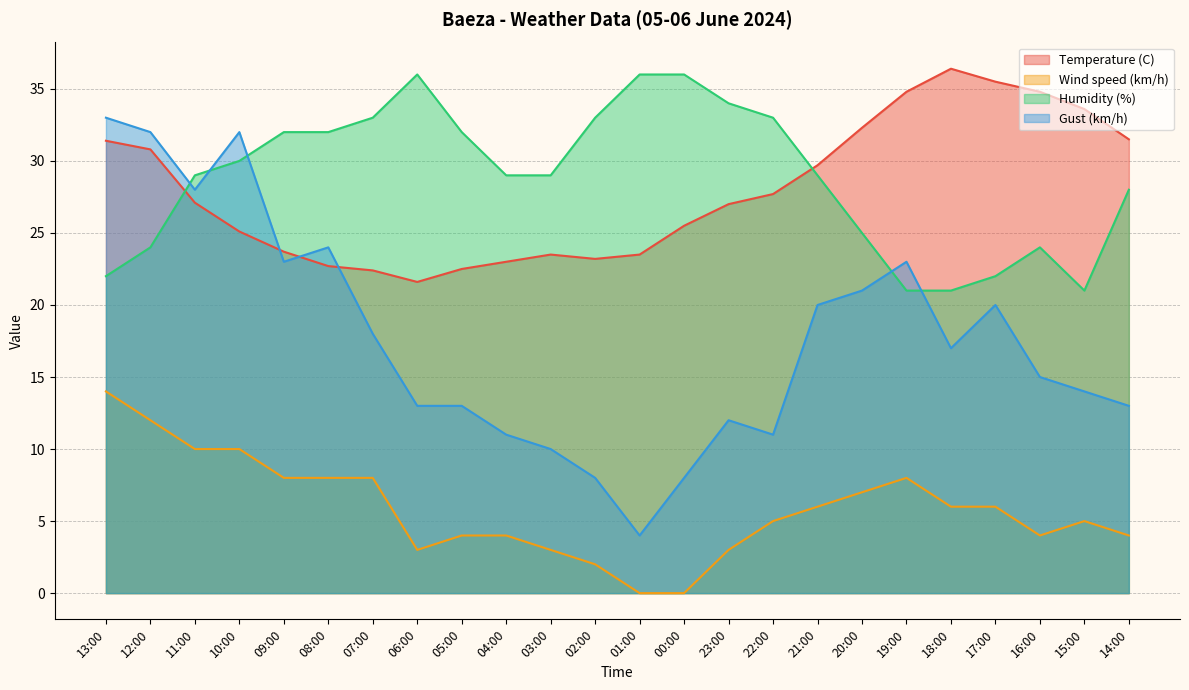

Reading left to right, what are all the values shown in this chart?

Temperature (C): 31.4	30.8	27.1	25.1	23.7	22.7	22.4	21.6	22.5	23.0	23.5	23.2	23.5	25.5	27.0	27.7	29.7	32.3	34.8	36.4	35.5	34.8	33.6	31.5
Wind speed (km/h): 14.0	12.0	10.0	10.0	8.0	8.0	8.0	3.0	4.0	4.0	3.0	2.0	0.0	0.0	3.0	5.0	6.0	7.0	8.0	6.0	6.0	4.0	5.0	4.0
Humidity (%): 22.0	24.0	29.0	30.0	32.0	32.0	33.0	36.0	32.0	29.0	29.0	33.0	36.0	36.0	34.0	33.0	29.0	25.0	21.0	21.0	22.0	24.0	21.0	28.0
Gust (km/h): 33.0	32.0	28.0	32.0	23.0	24.0	18.0	13.0	13.0	11.0	10.0	8.0	4.0	8.0	12.0	11.0	20.0	21.0	23.0	17.0	20.0	15.0	14.0	13.0